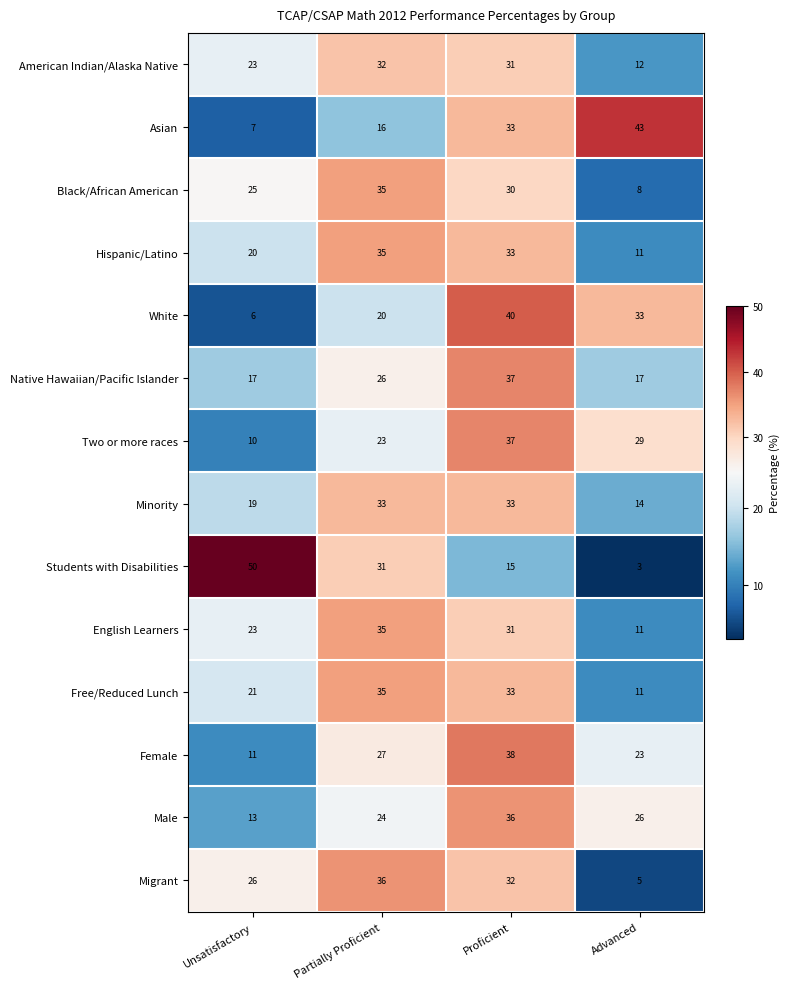

What is the spread (max minus min) of values at Advanced?

40